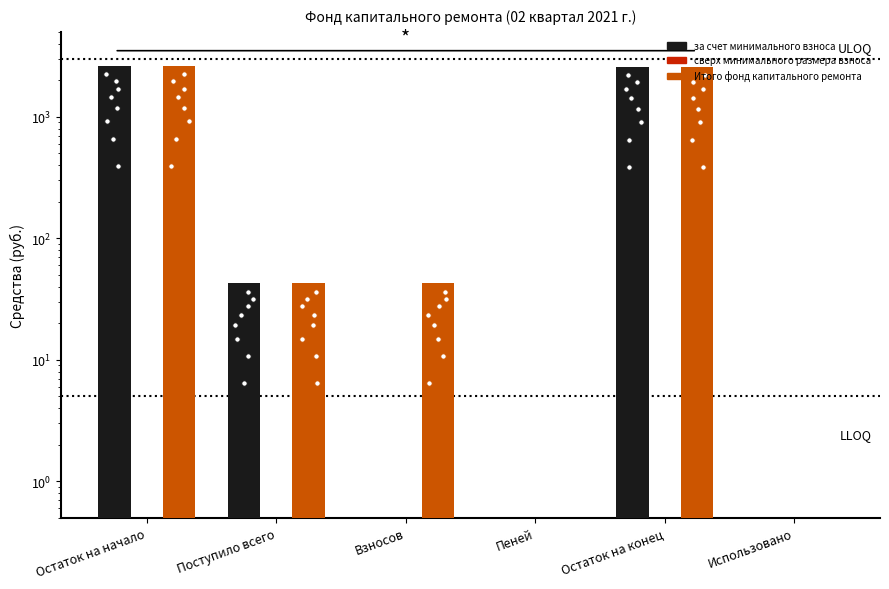

What position from the left is Остаток на начало?

1